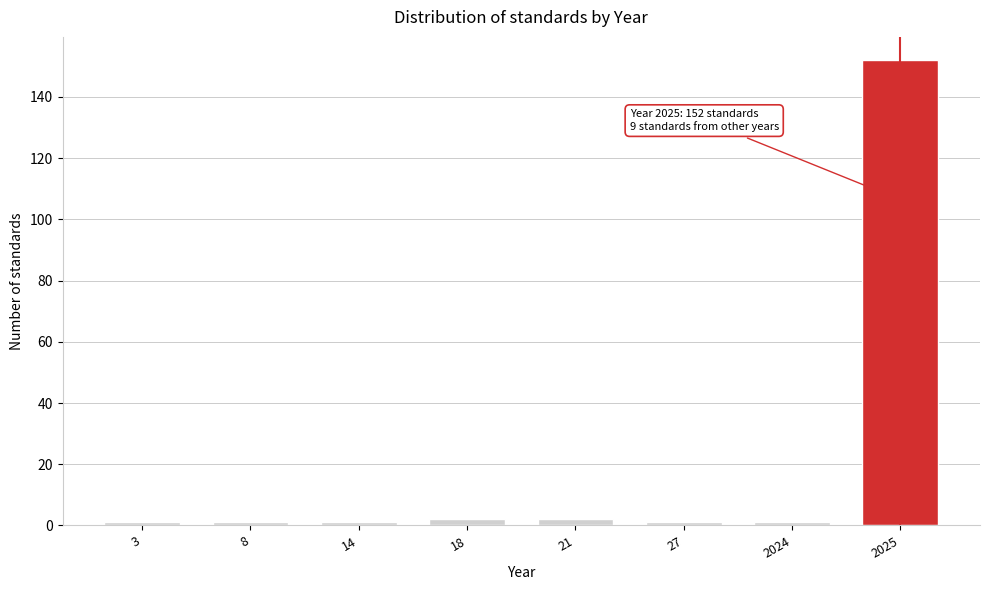

Reading left to right, what are all the values shown in this chart?

3=1	8=1	14=1	18=2	21=2	27=1	2024=1	2025=152